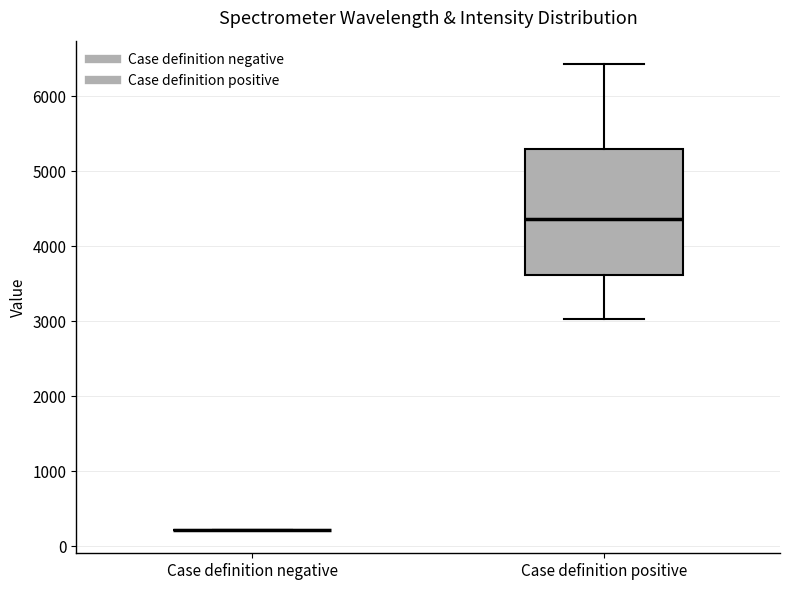

Reading left to right, read every box against the y-axis: the position of its median line, the range the box covers, and the ends of its whiskers. The values are not printed on the chart, so give them approximately, as read against the axis.

Case definition negative: box collapsed to a line at 200, whiskers 200 to 200
Case definition positive: median 4400, box 3600 to 5300, whiskers 3000 to 6400